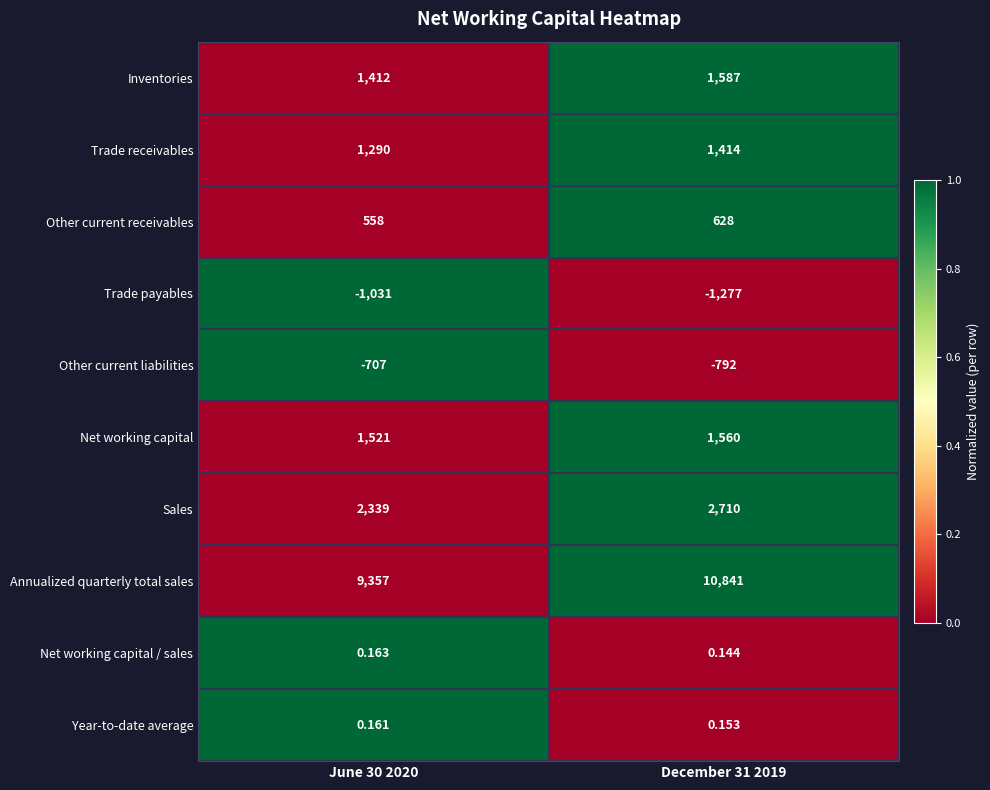

Which series has the largest range (max minus min)?

Annualized quarterly total sales